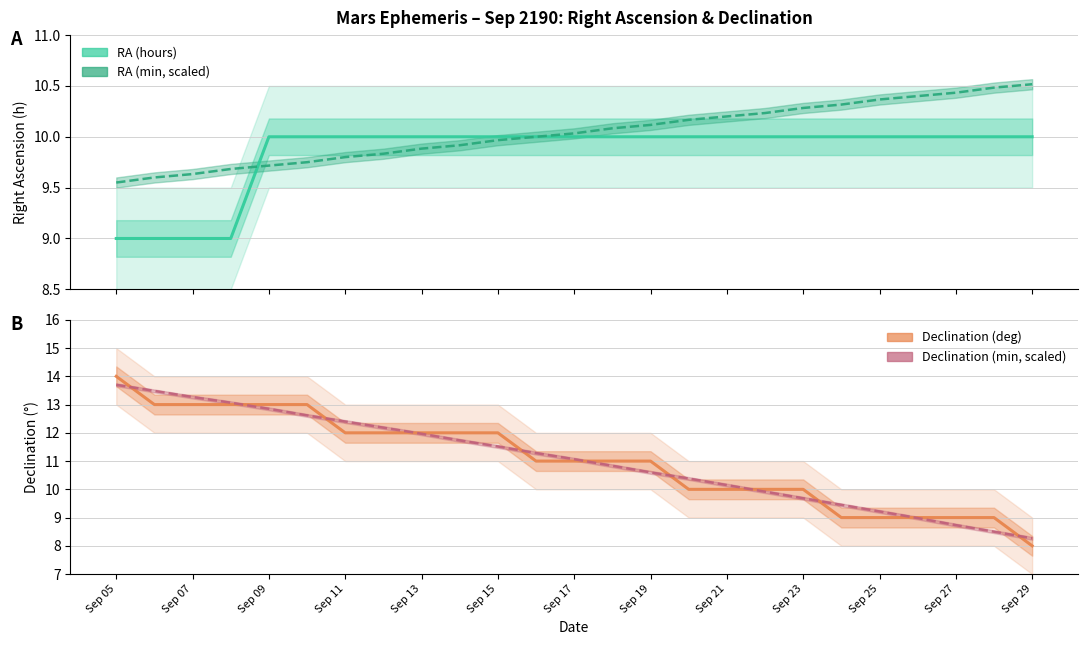

Where does the Declination (min, scaled) series first go above 11?

Sep 05